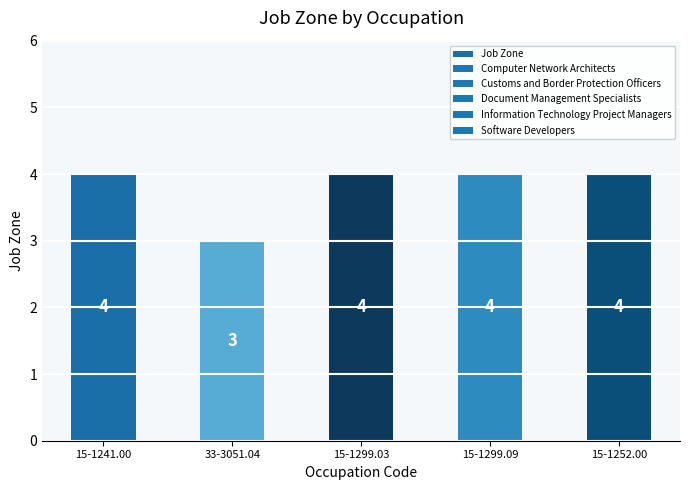

What is the value of the 3rd bar from the left?

4